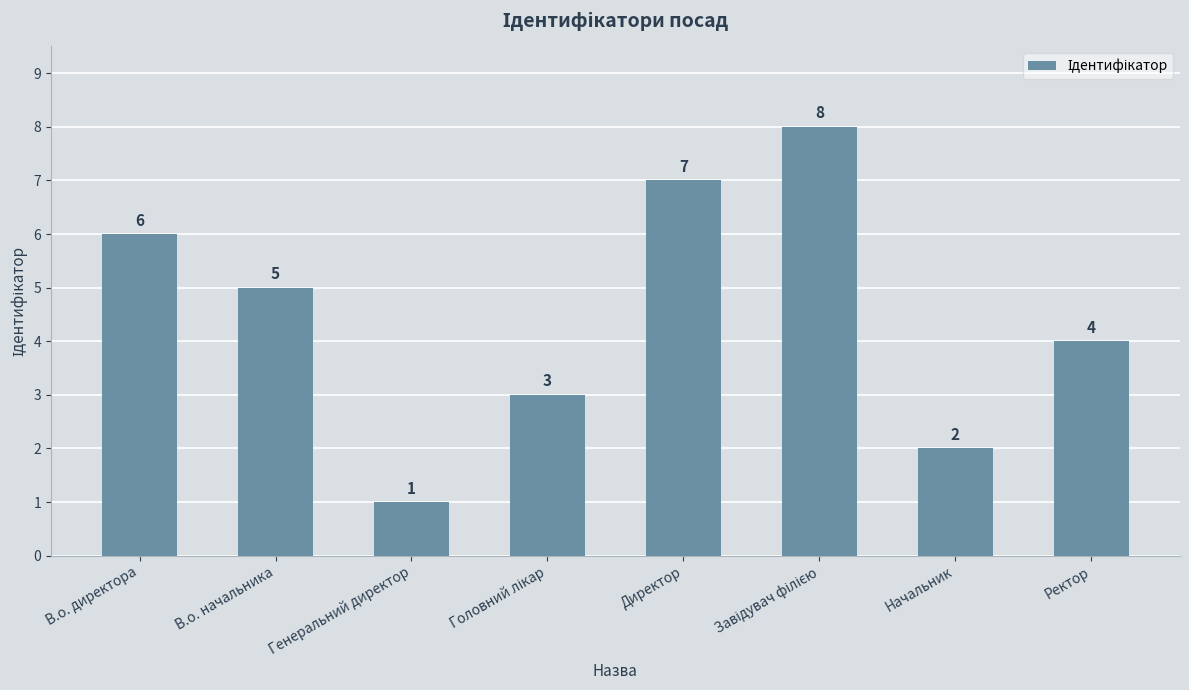

The value at Ректор is 5. True or false?

False